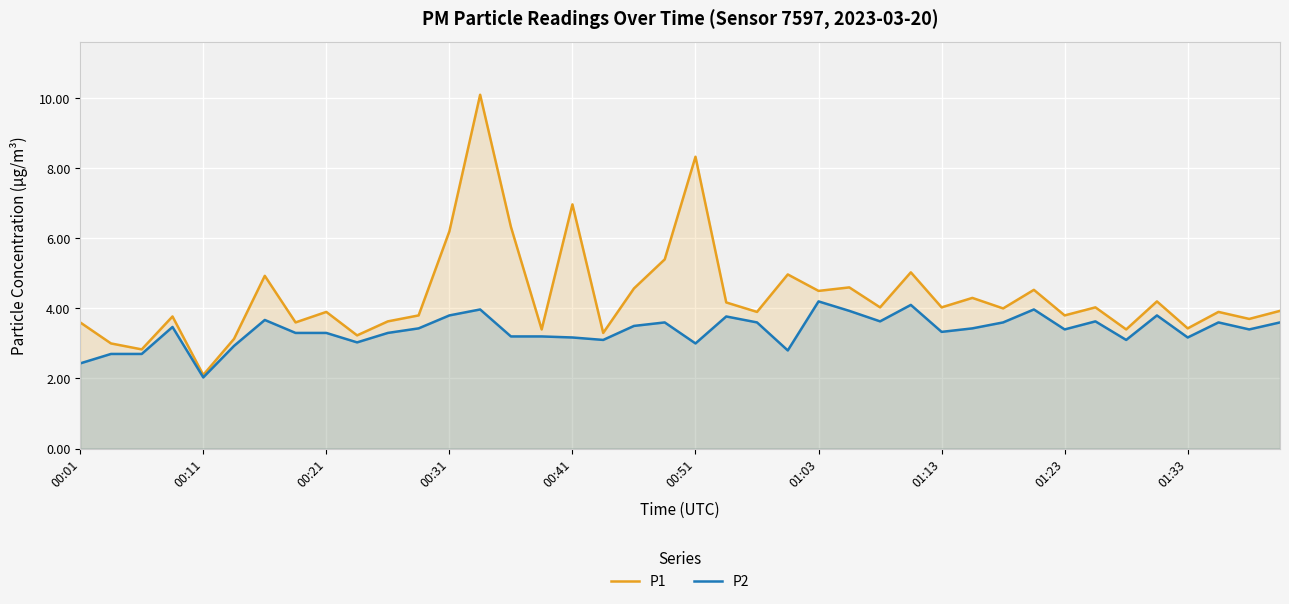

What is the smallest value displayed?

2.0